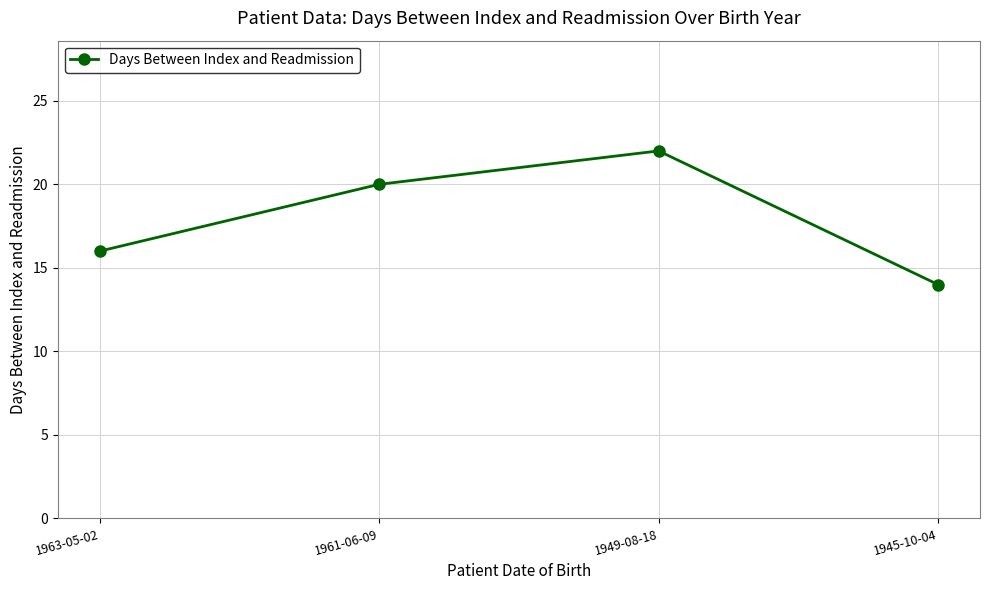

Is this an area chart (filled region under the line)?

No